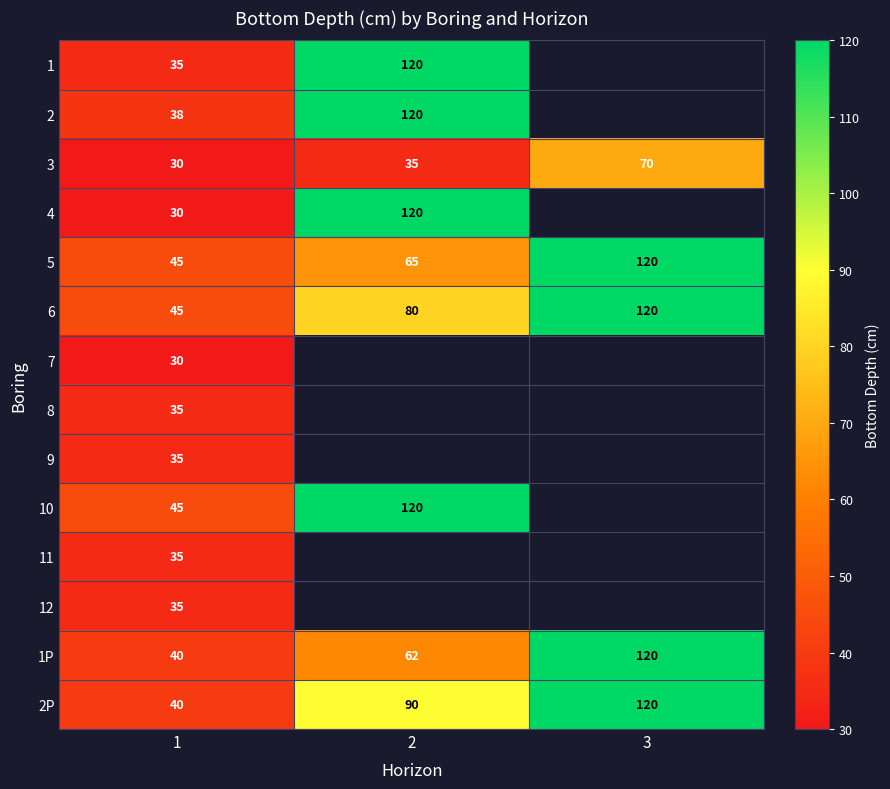

What is the sum of the 6 values at 3 and 1?

165